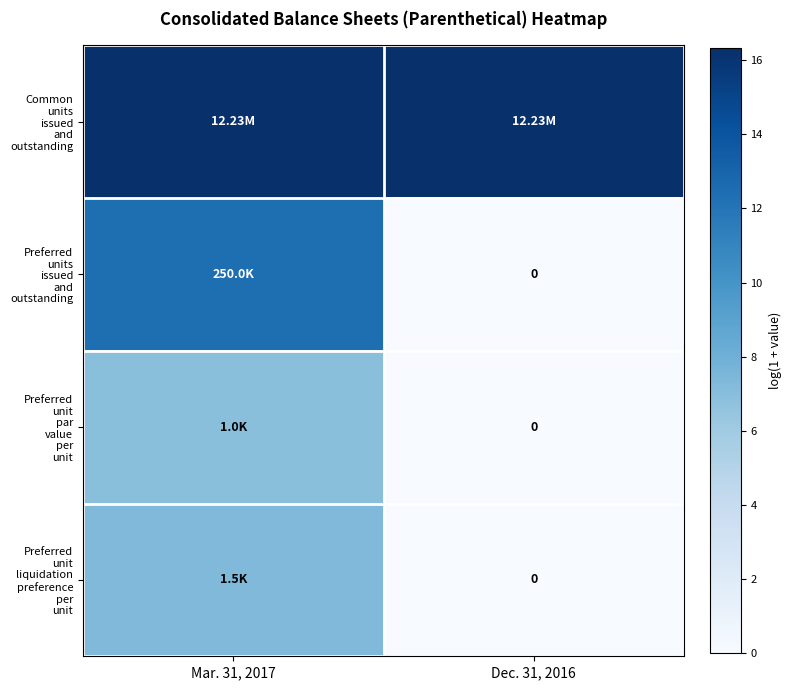

At which category is the sum across all series the highest?

Mar. 31, 2017